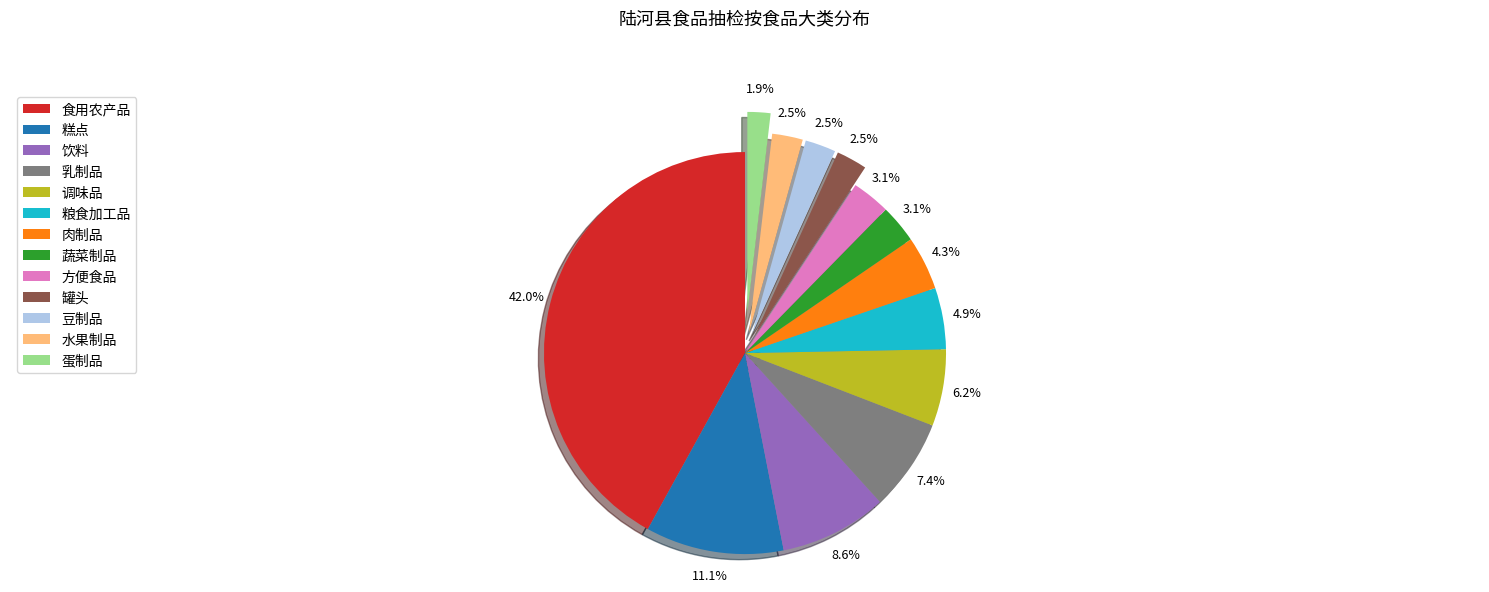

Is there any slice that represents more than half of the pie?

No